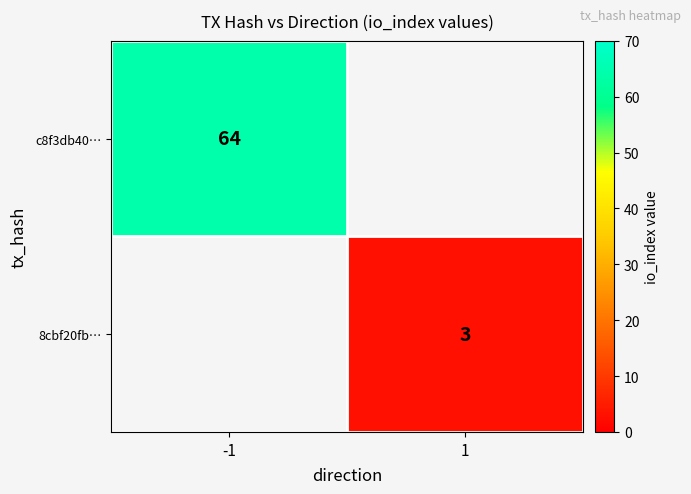

True or false: 8cbf20fb… has a value of 2 at 1.

False